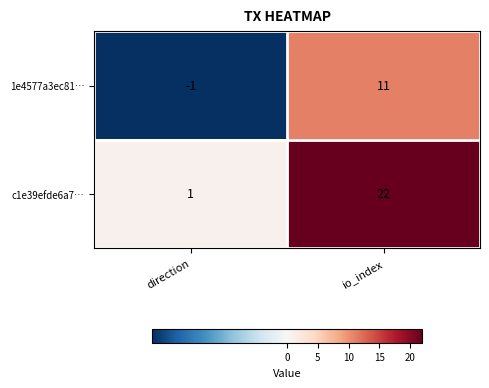

The value of 1e4577a3ec81… at direction is -1. True or false?

True